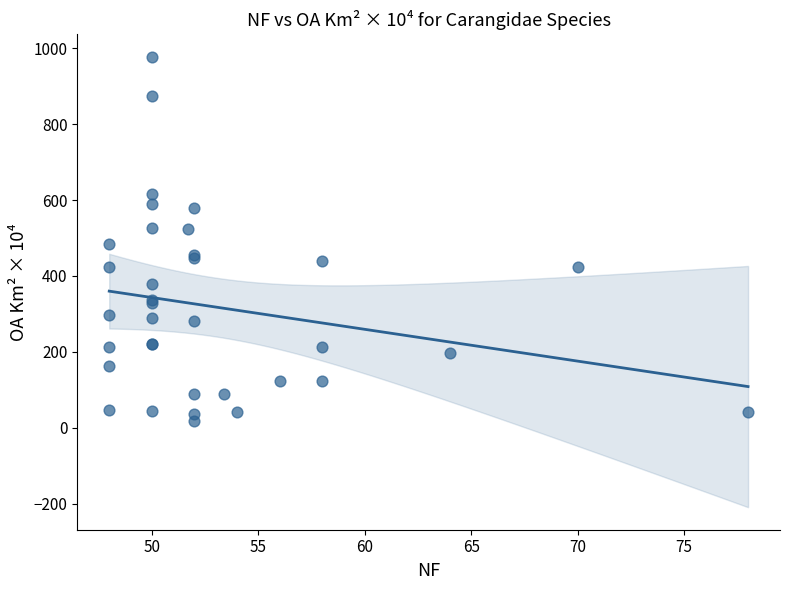

What Y value in the scatter plot is closest to 497?

483.8